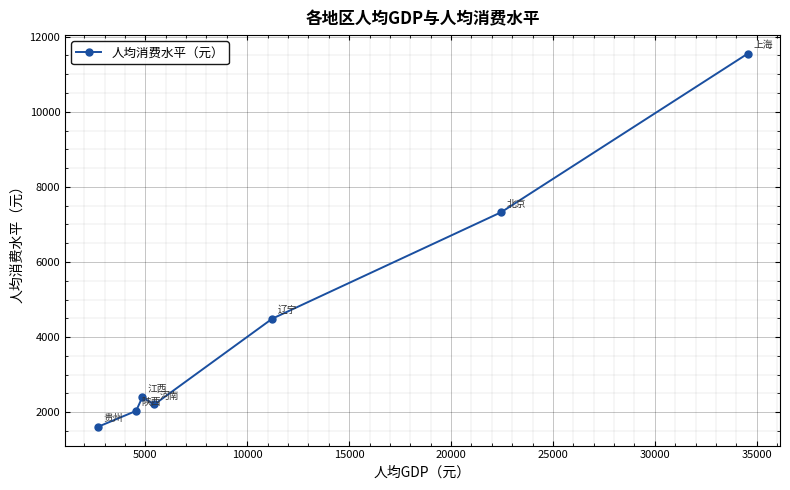

What is the minimum value shown in the chart?

1608